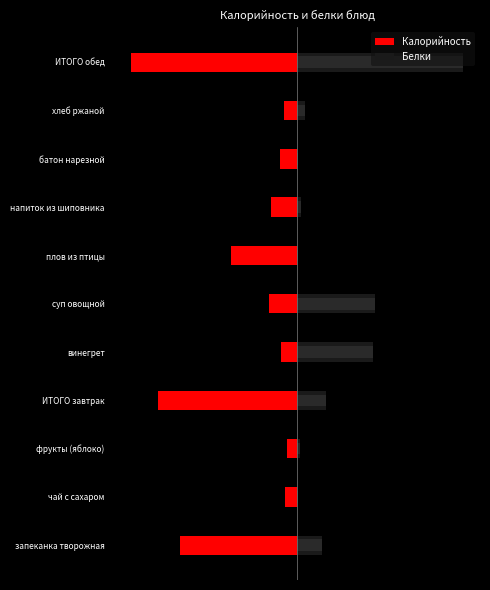

What are all the series names shown in the legend?

Калорийность, Белки